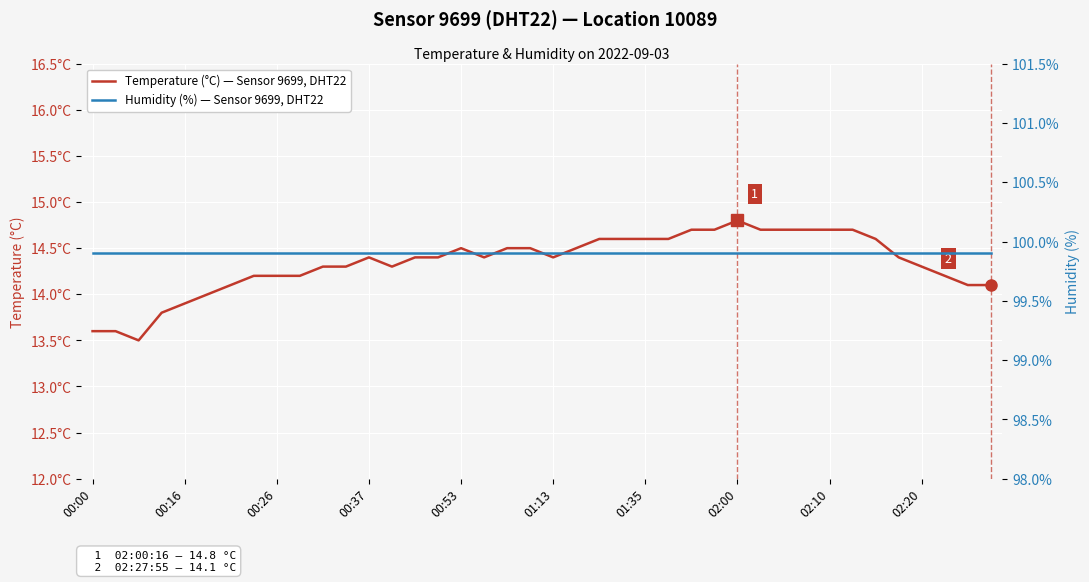

The value of Humidity (%) — Sensor 9699, DHT22 at 29 is 99.9. True or false?

True